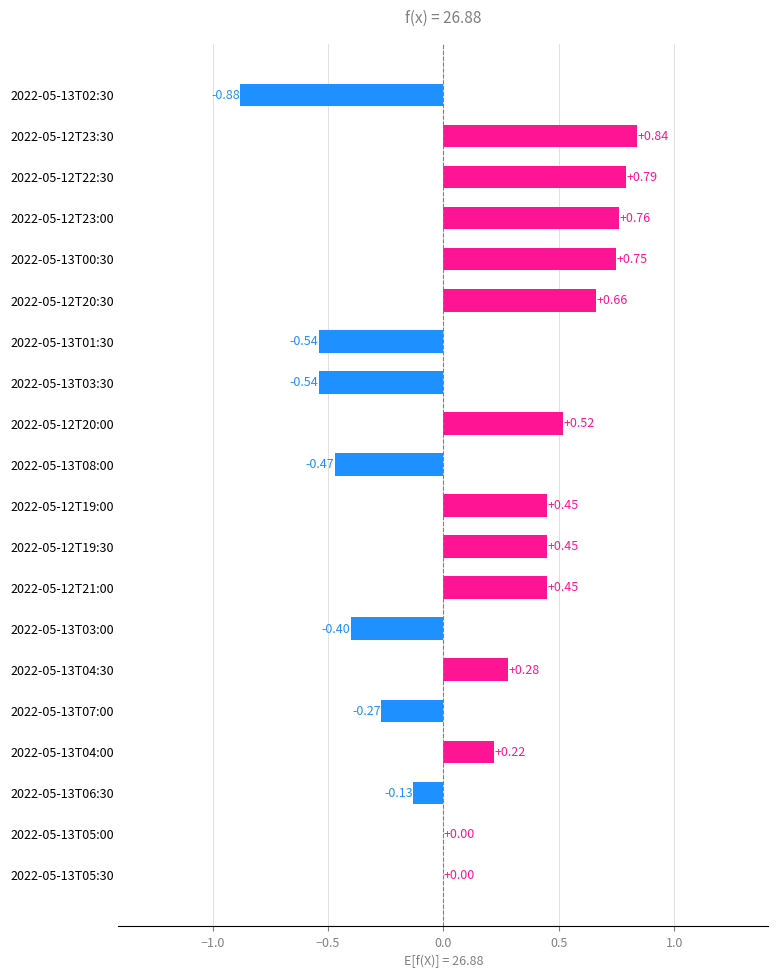

What is the sum of all values?

2.9